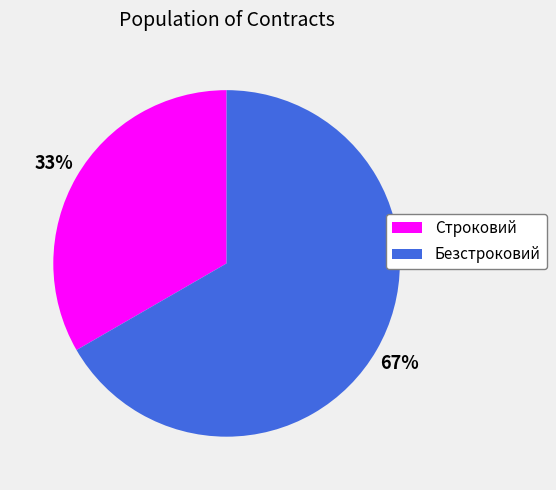

Is Безстроковий the majority of the pie?

Yes